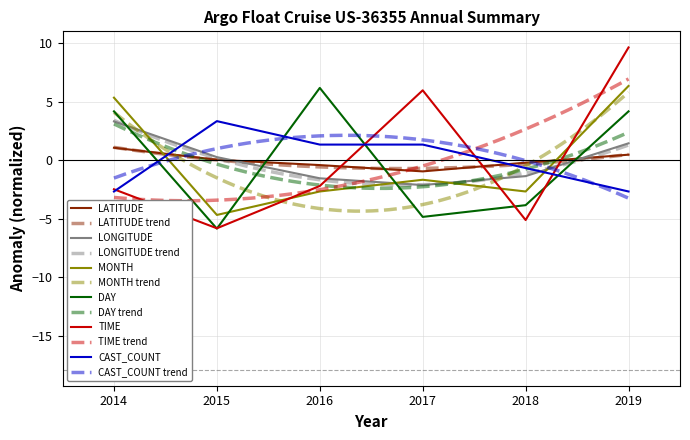

The value of DAY at 2014 is 4.2. True or false?

True